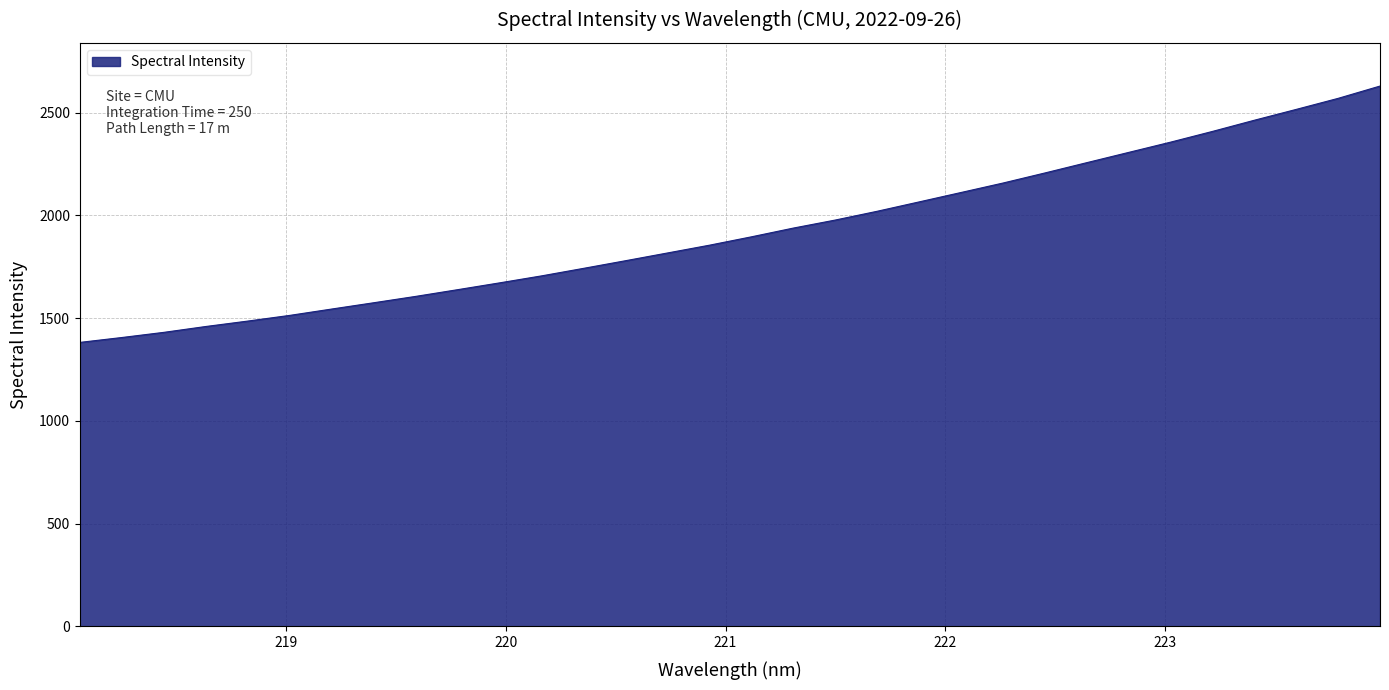

What is the difference between the maximum and minimum values?

1246.9